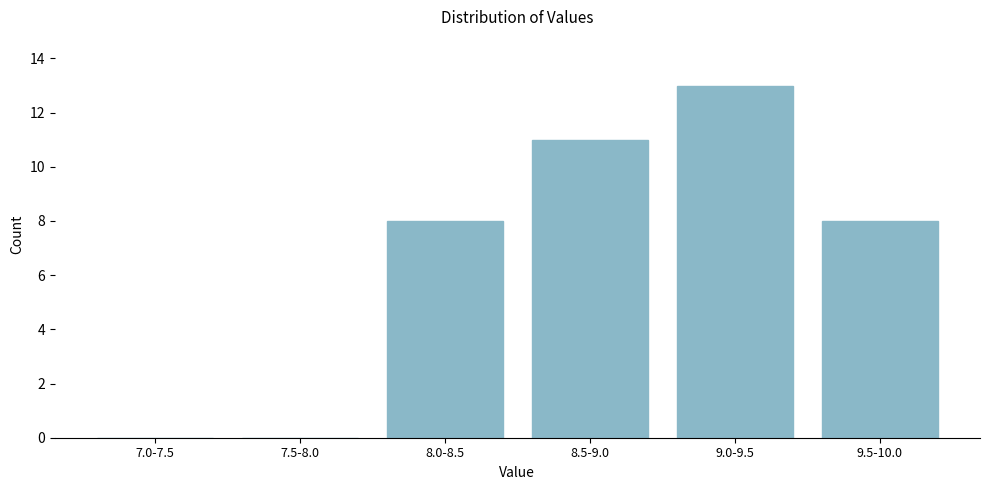

Reading left to right, list all the values displayed in this chart.

7.0-7.5=0	7.5-8.0=0	8.0-8.5=8	8.5-9.0=11	9.0-9.5=13	9.5-10.0=8